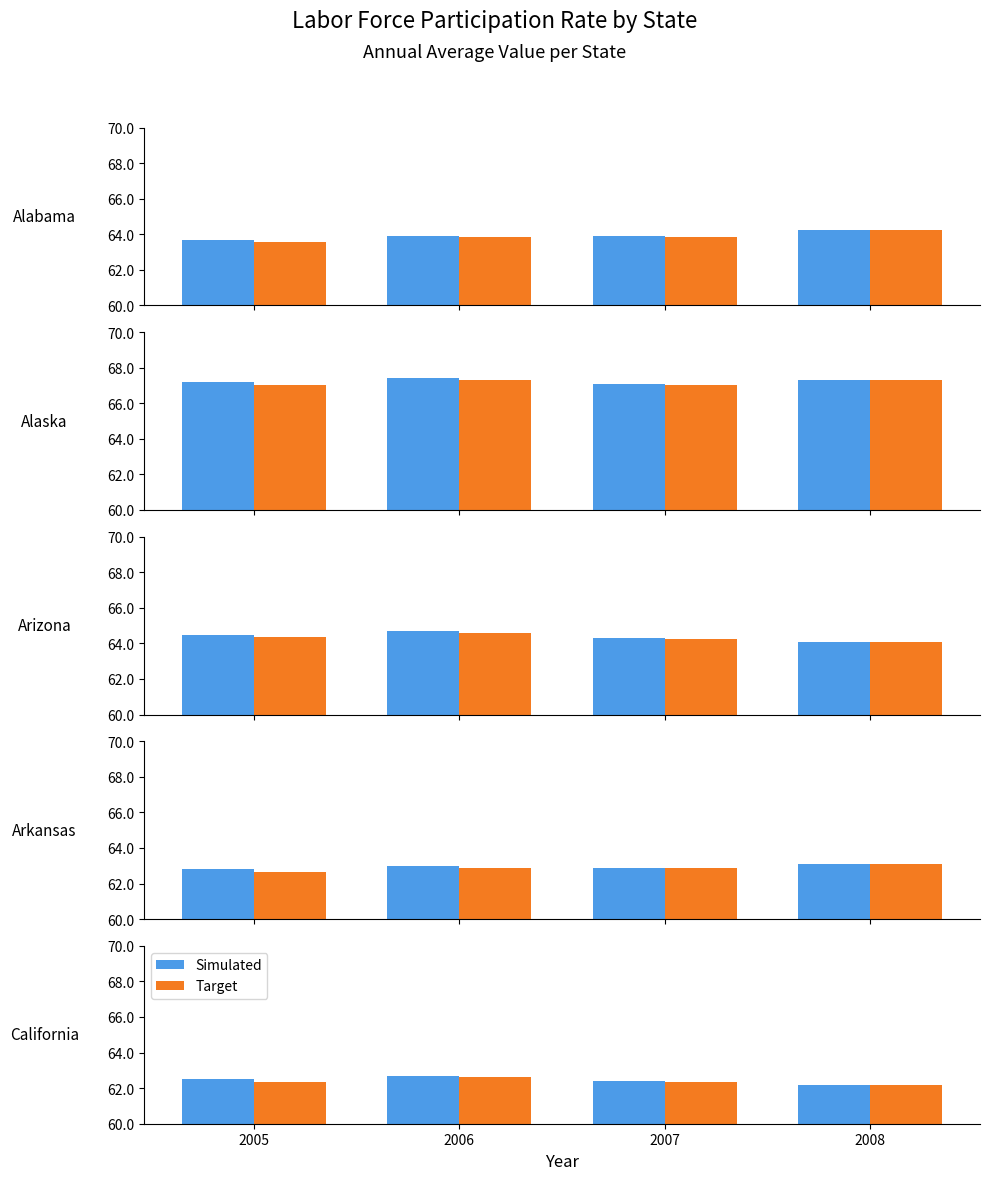

What value does the Simulated series have at 2006?

62.7